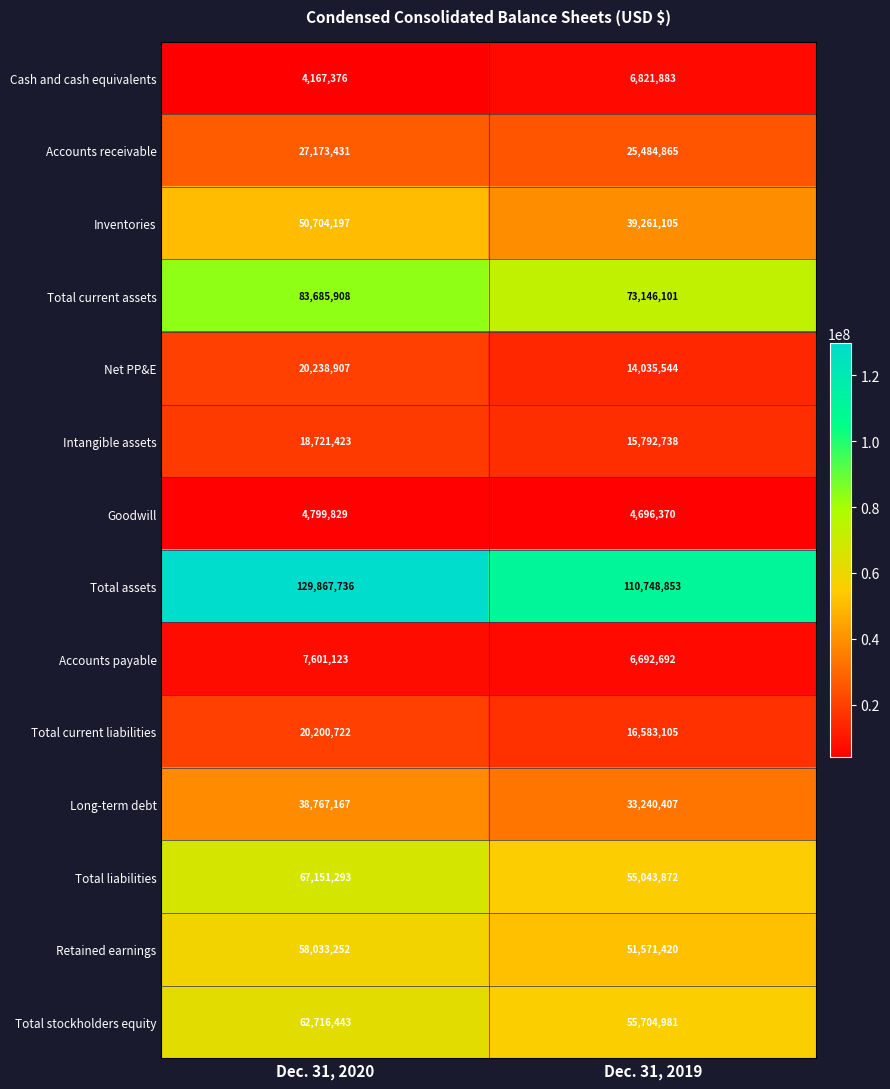

Which series has the largest range (max minus min)?

Total assets